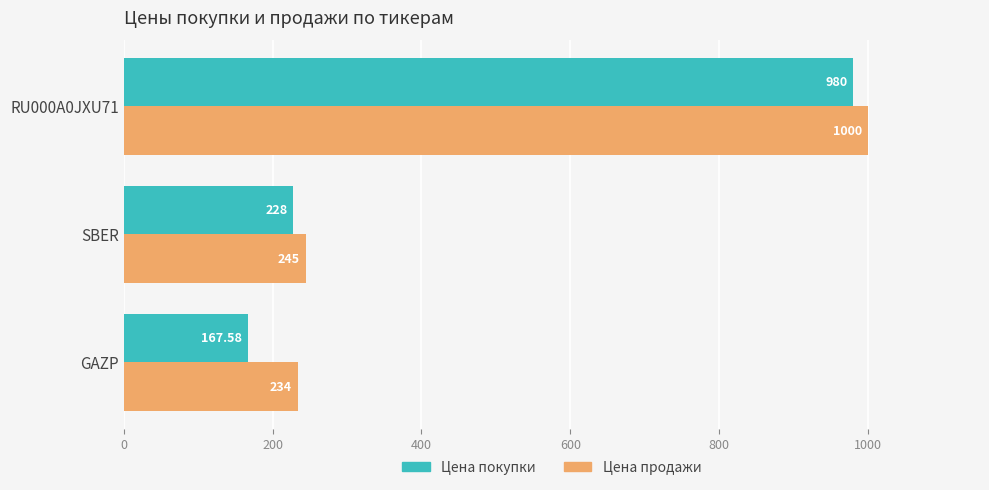

Where is Цена продажи nearest to the value 617?

SBER